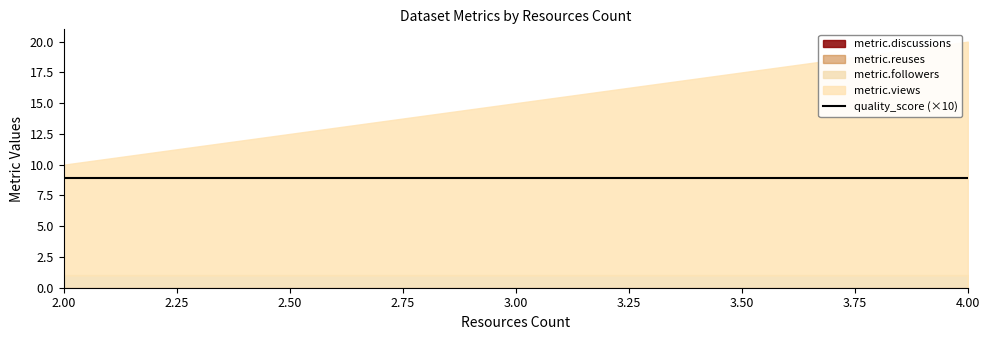

True or false: metric.followers and metric.discussions cross at least once.

False